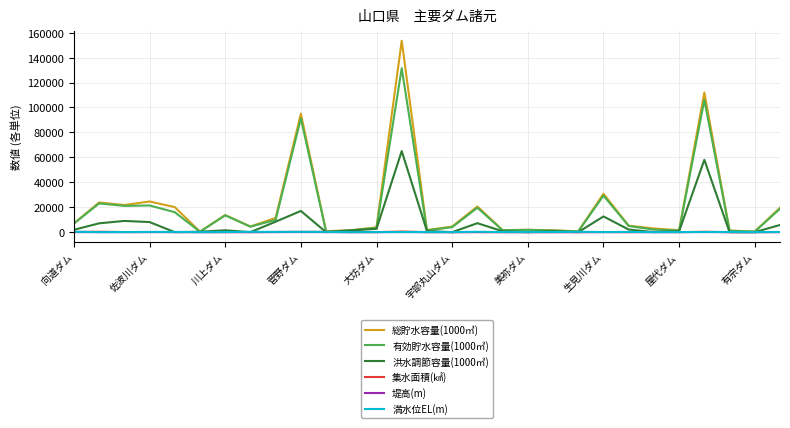

What is the average value of the 総貯水容量(1000㎥) series?

20288.5